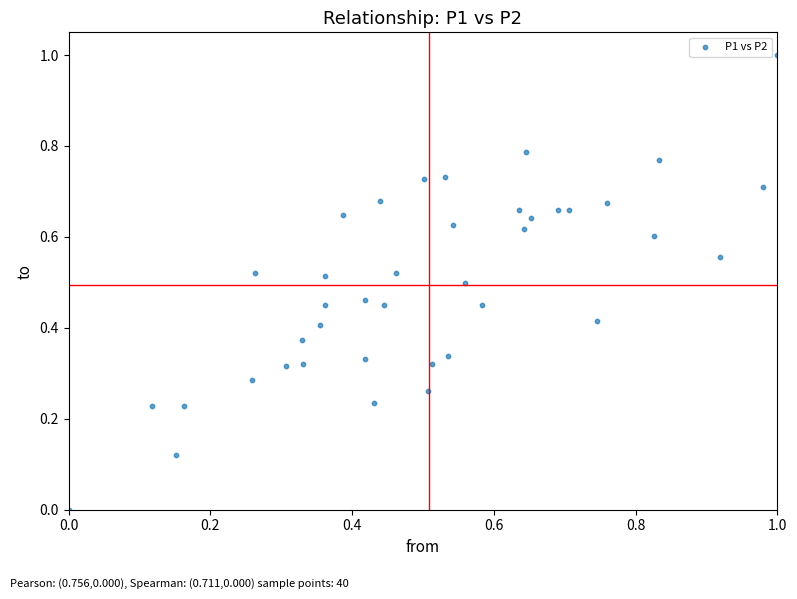

What is the range of X values (max minus min)?

1.0